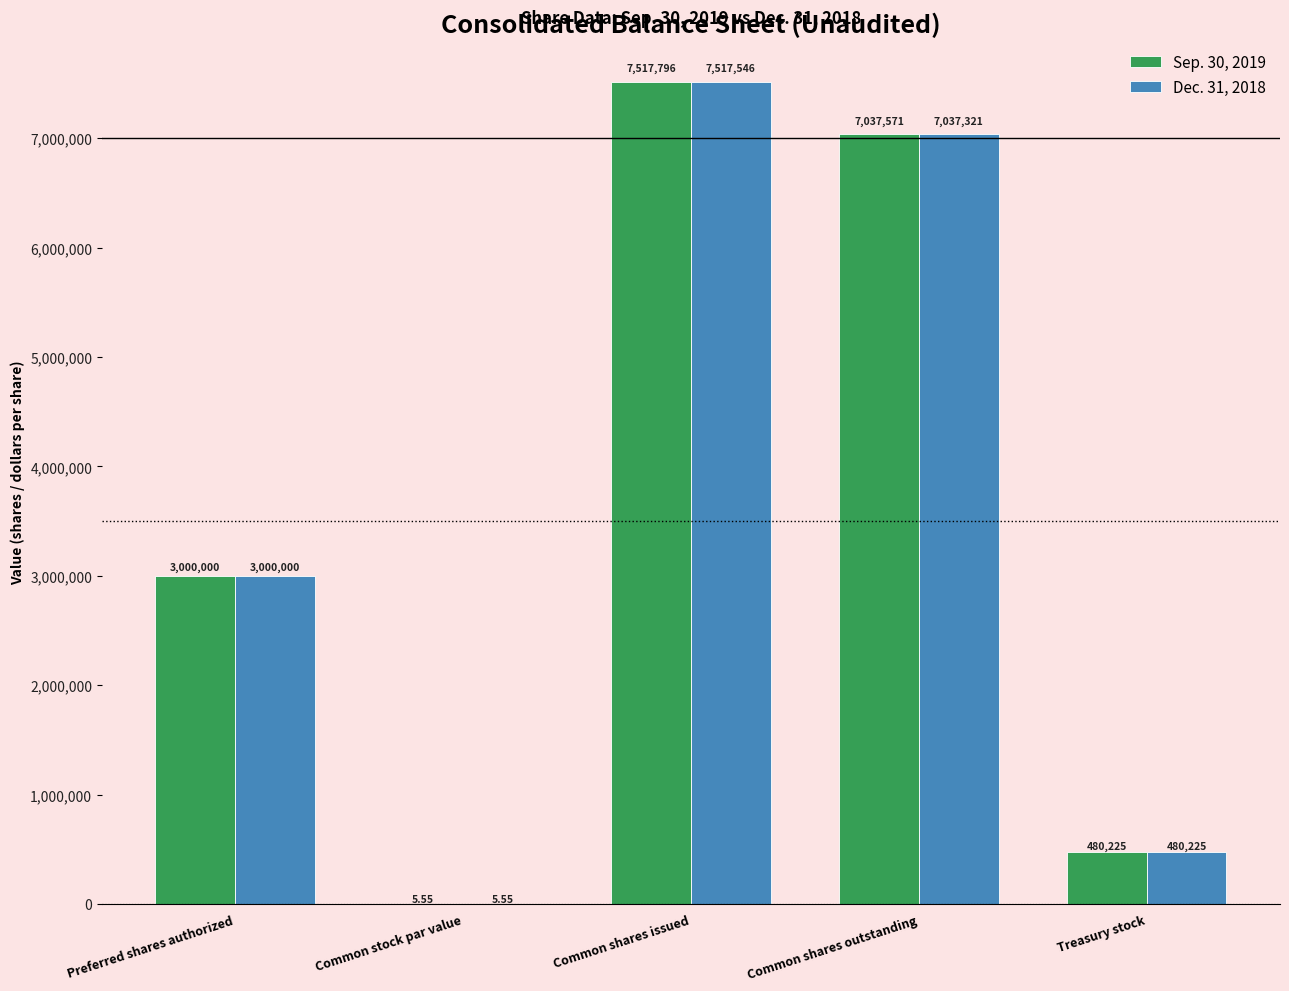

Between Common shares outstanding and Treasury stock, which series saw the biggest shift?

Sep. 30, 2019